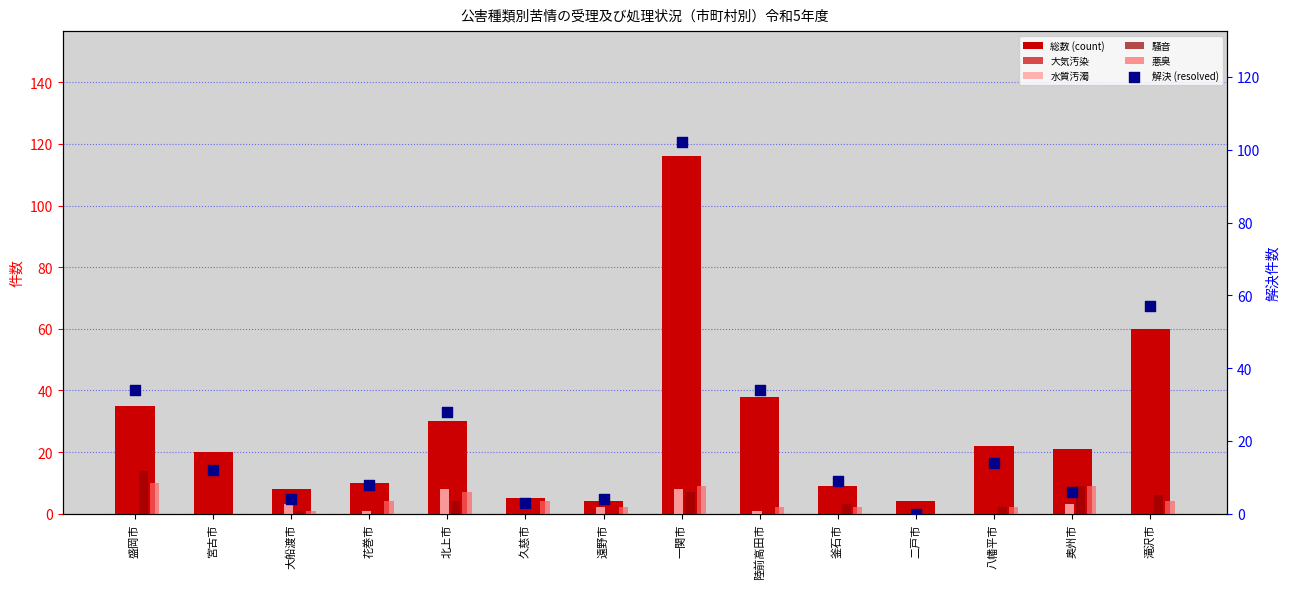

Which series has the largest Y range (max minus min)?

総数 (count)